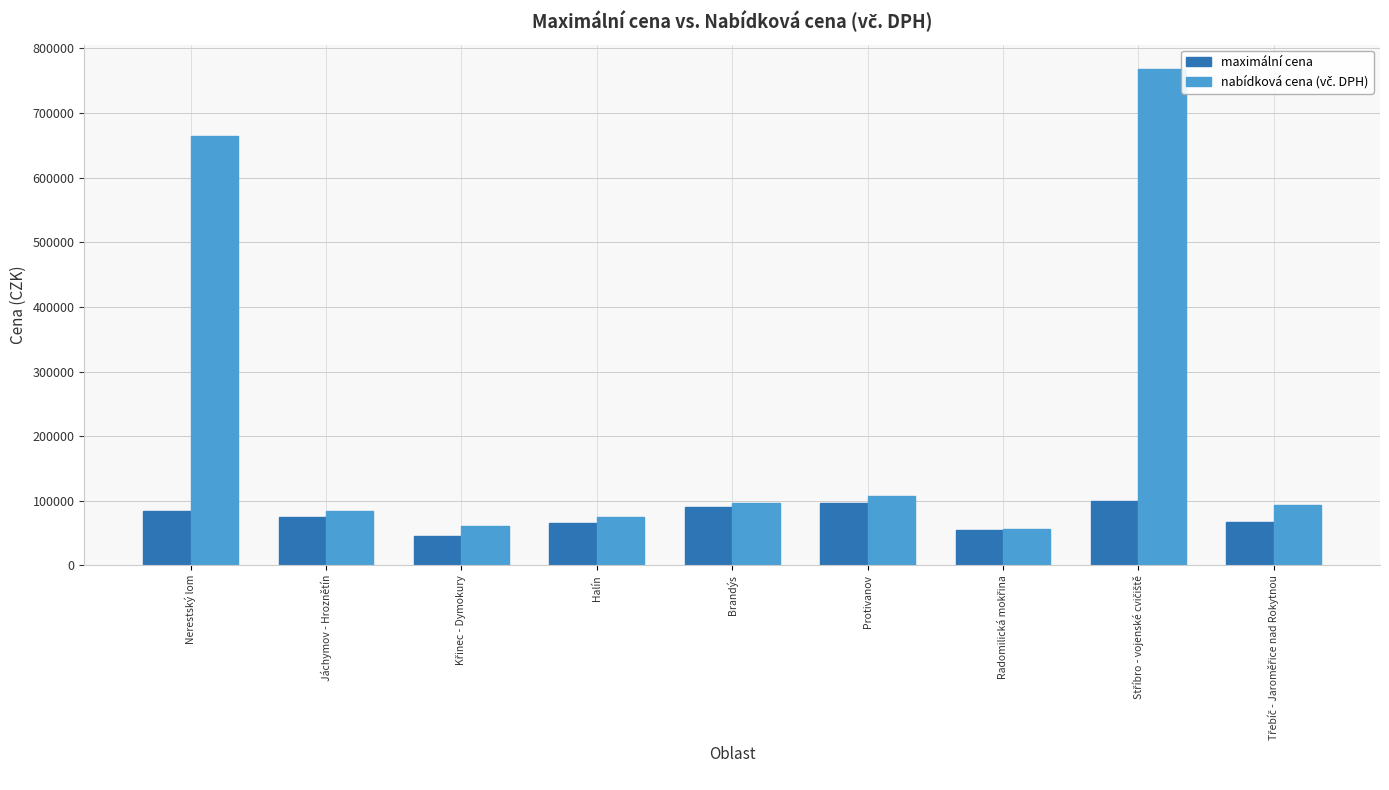

How many groups of bars are there?

9